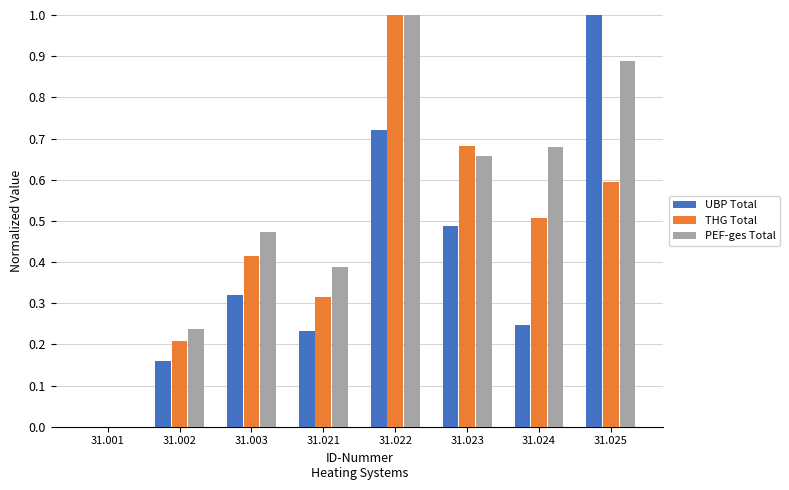

How many groups of bars are there?

8